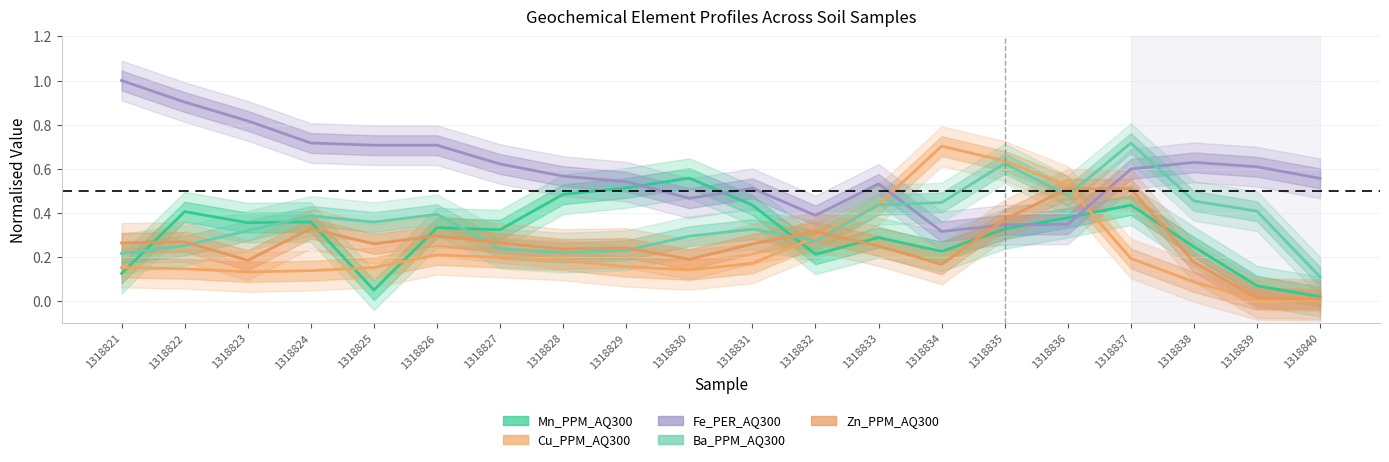

Rank the series by their maximum value, from lowest to highest.

Zn_PPM_AQ300, Mn_PPM_AQ300, Cu_PPM_AQ300, Ba_PPM_AQ300, Fe_PER_AQ300